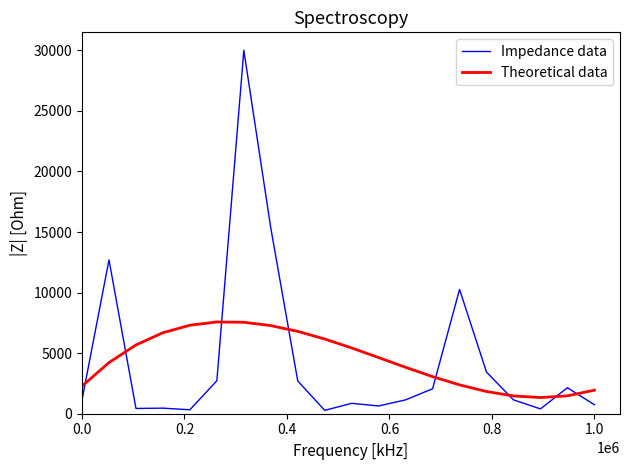

What is the greatest value displayed?

30000.0